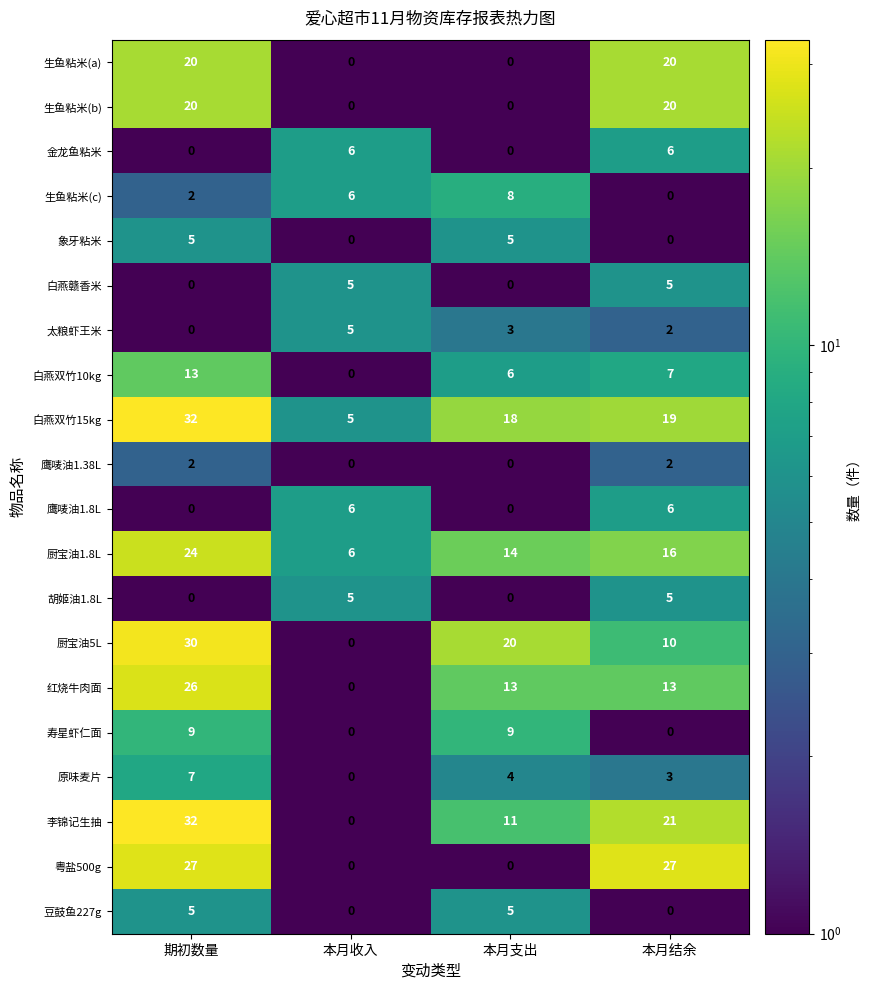

Which label corresponds to the largest value in the chart?

期初数量